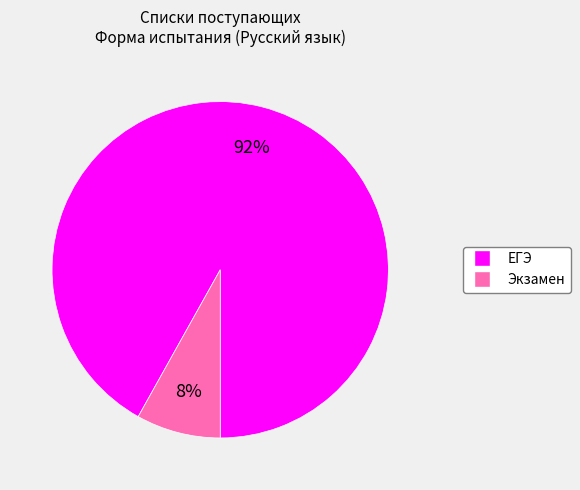

What percentage is the Экзамен slice, to the nearest percent?

8%